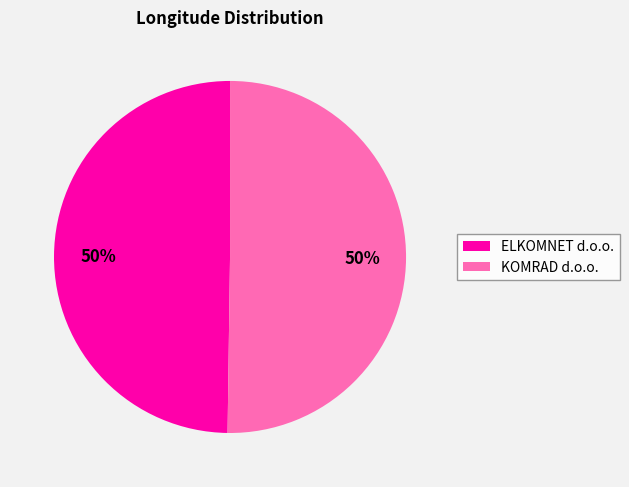

How many segments does this pie chart have?

2